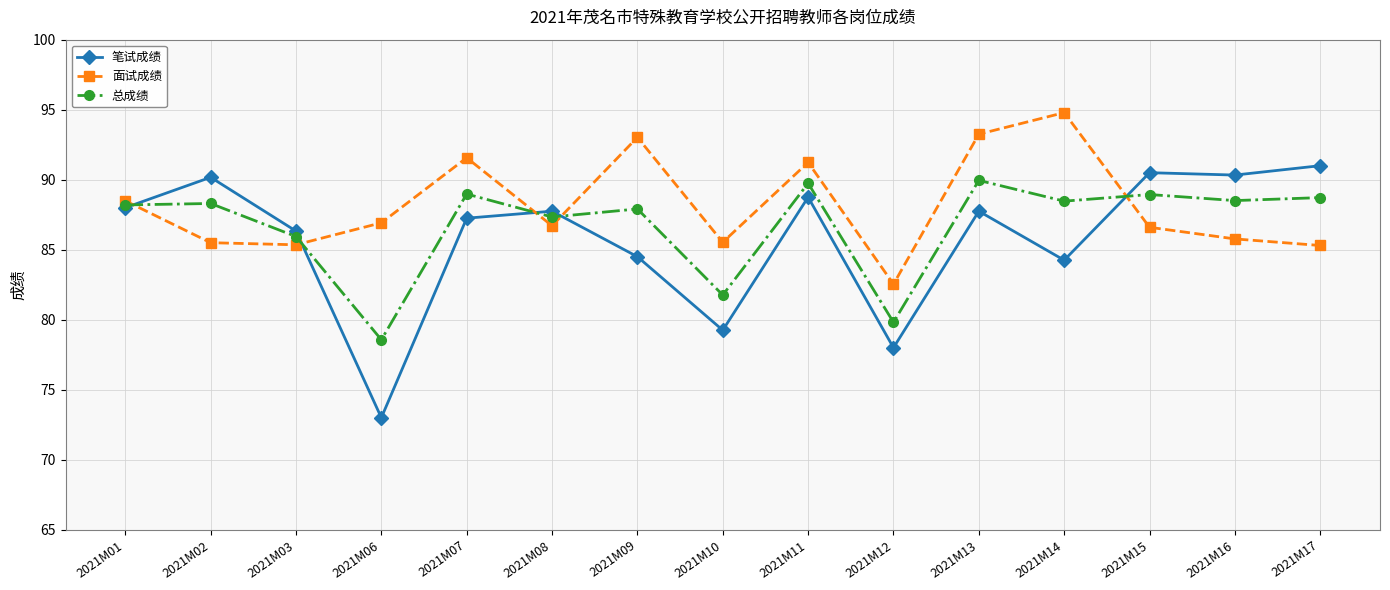

At which category is the sum across all series the highest?

2021M13